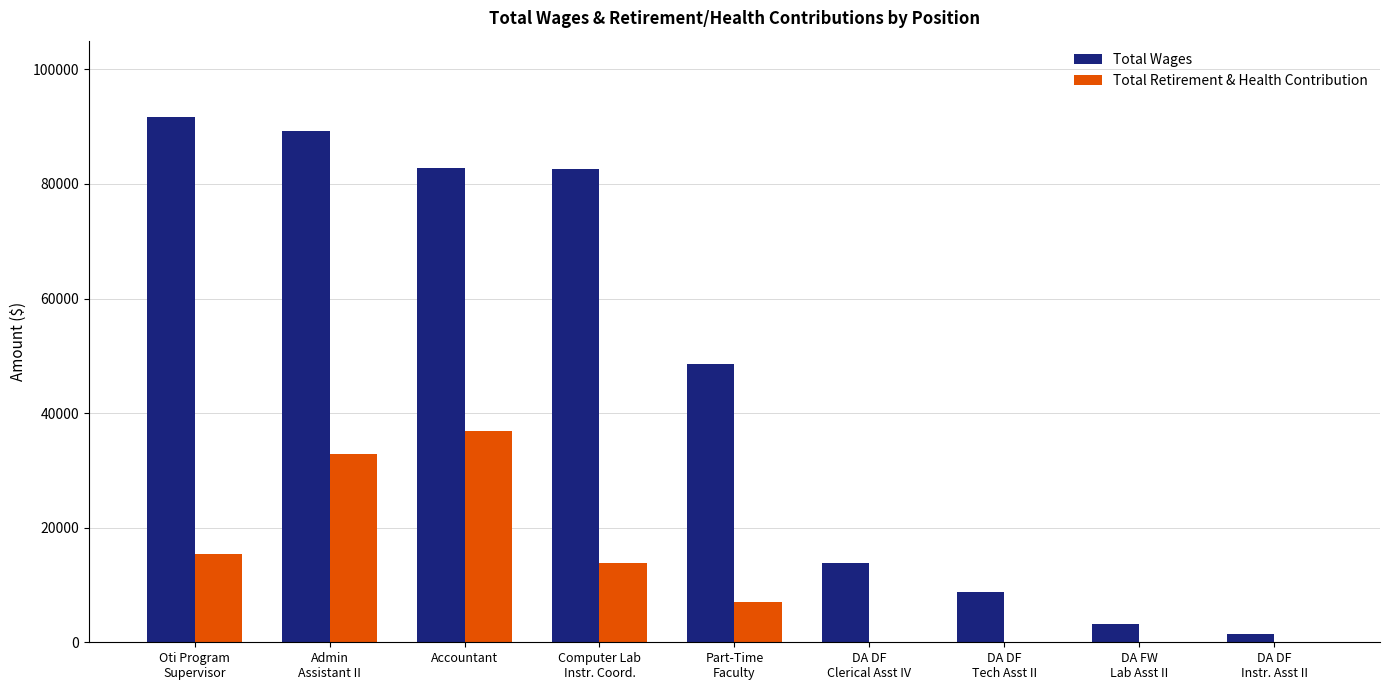

What is the maximum value for Total Retirement & Health Contribution?

36839